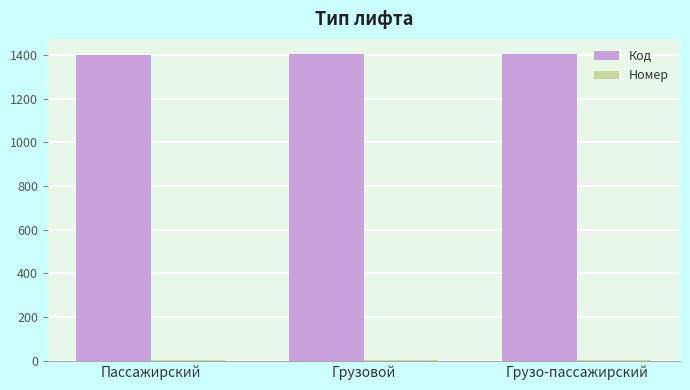

Which series has the largest total across all categories?

Код